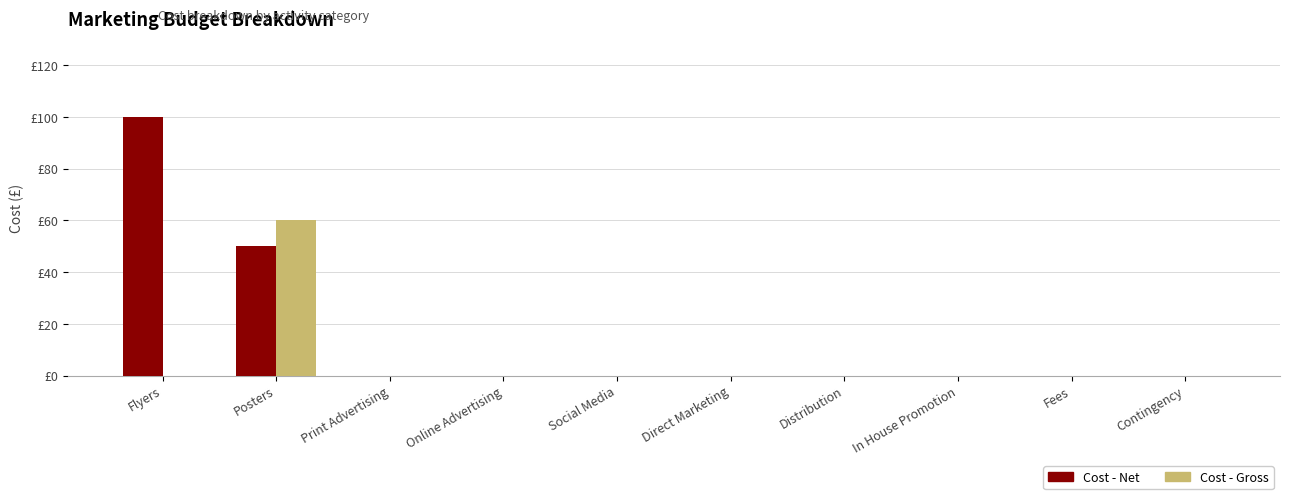

Is it true that Cost - Net equals 40 at Contingency?

False